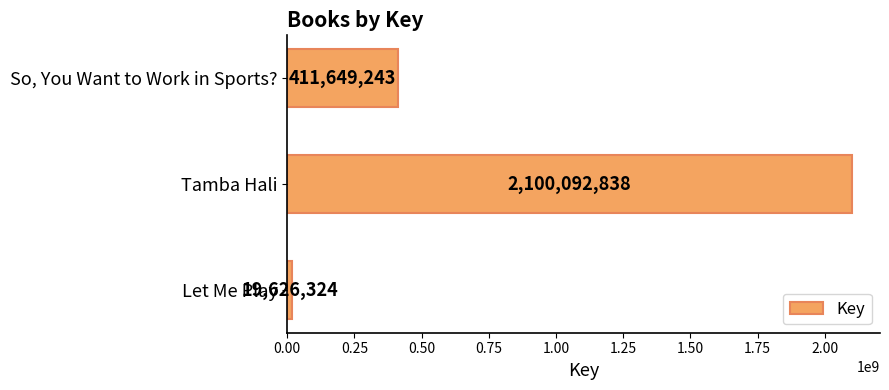

How many distinct data groups are displayed?

1